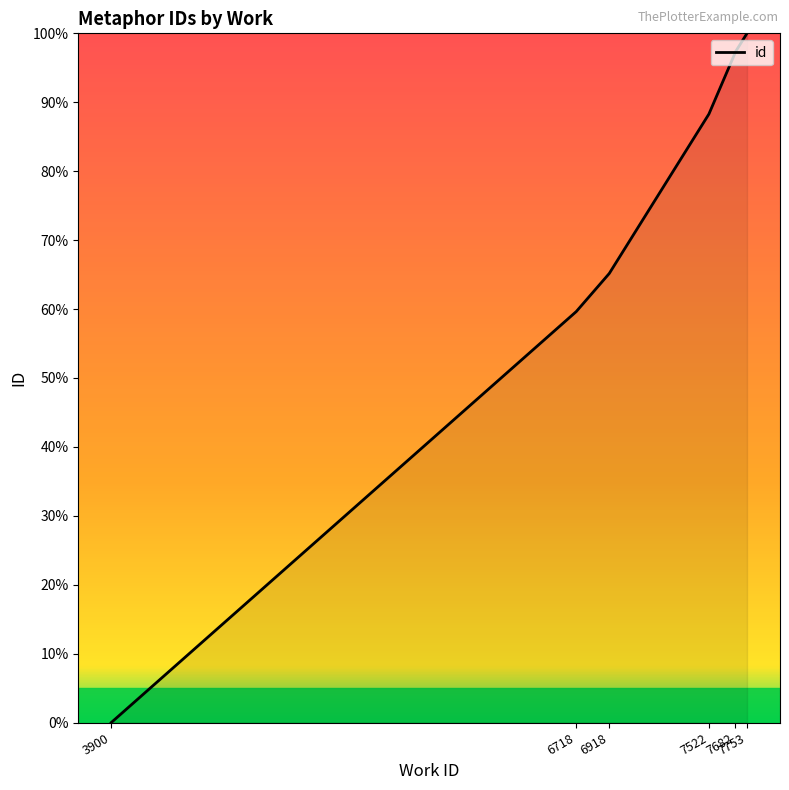

Which category has the highest value across all series?

7753